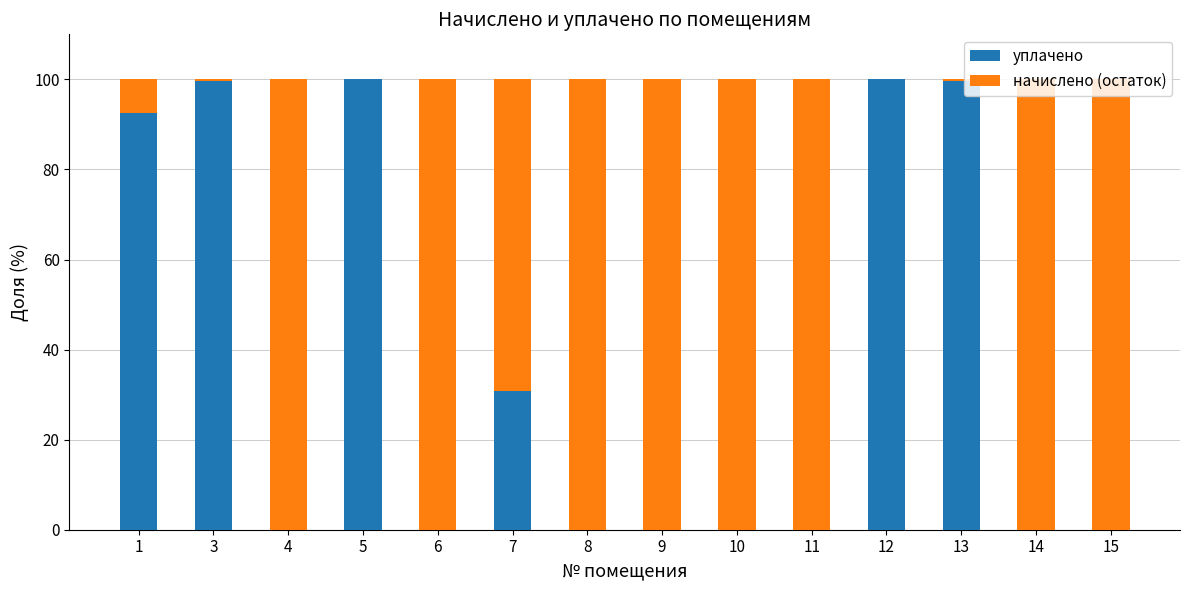

Count the number of data series in this chart.

2